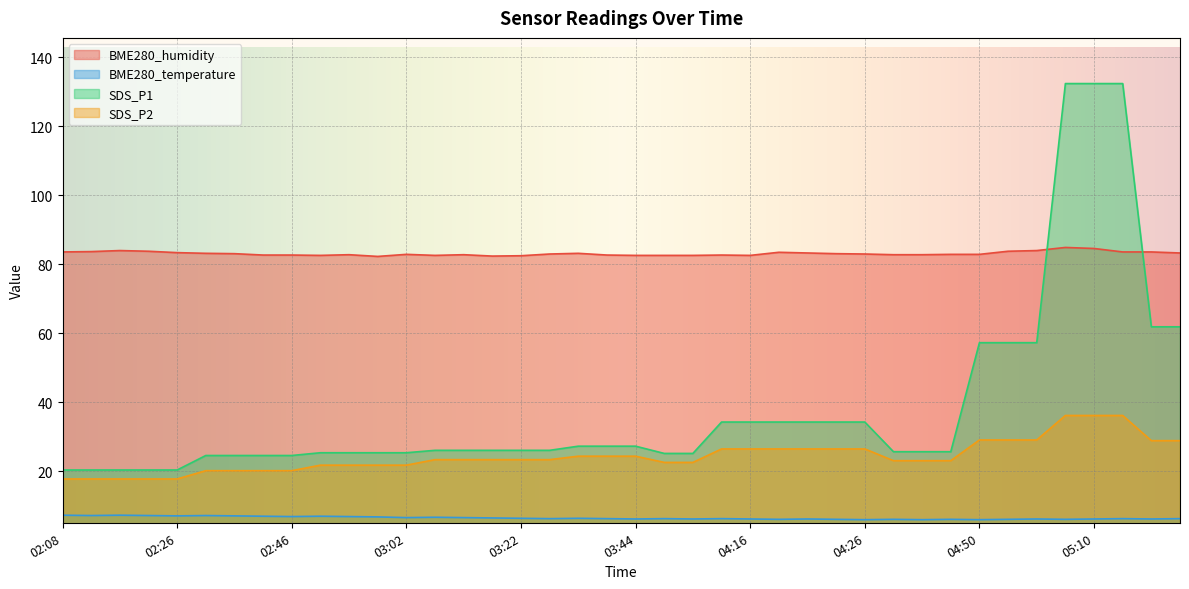

True or false: BME280_humidity and SDS_P2 cross at least once.

False